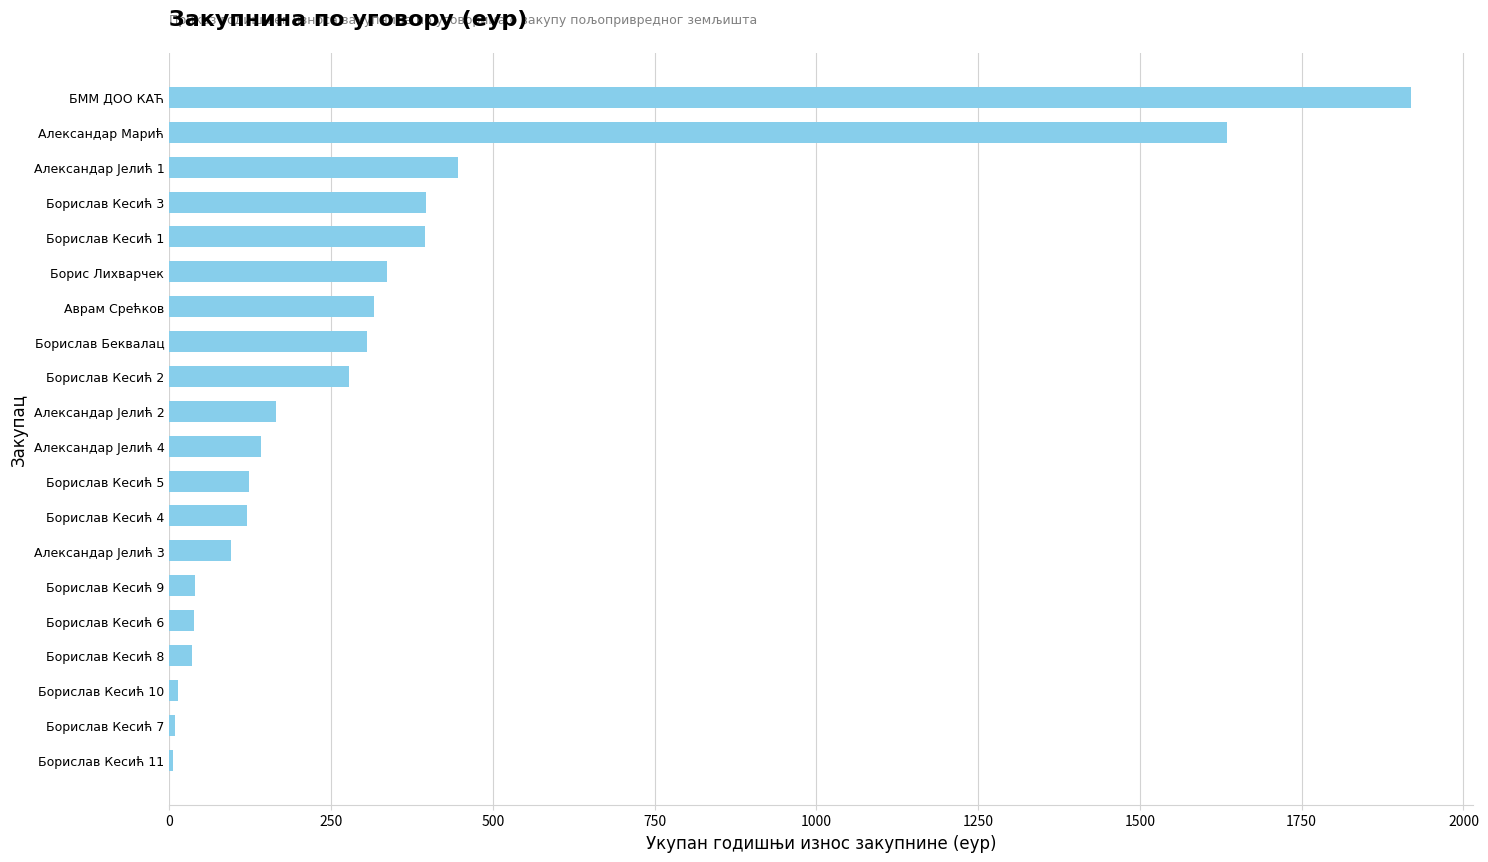

What is the average value?

340.9